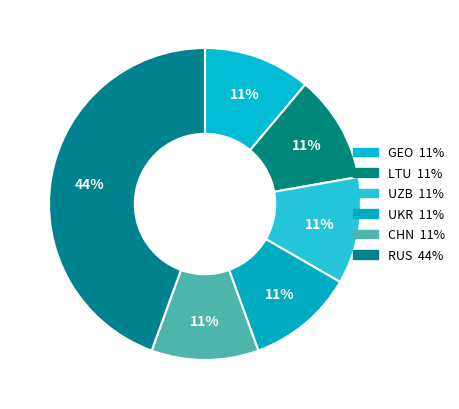

Which has a higher value, UKR or CHN?

UKR